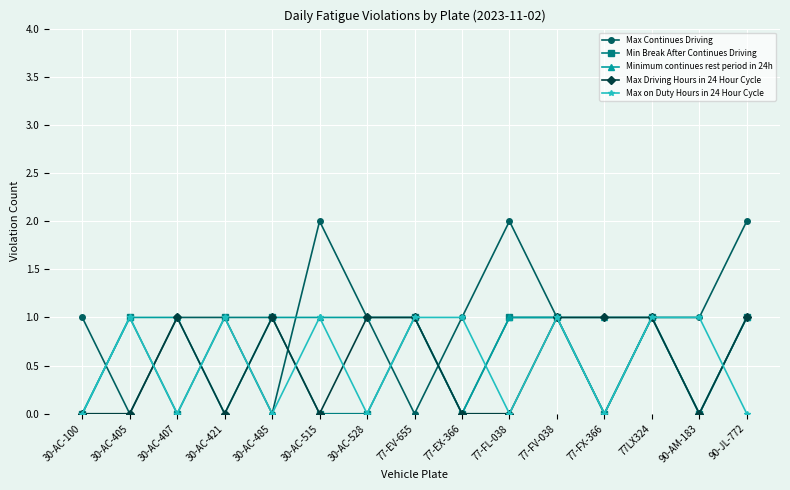

At which category does Max on Duty Hours in 24 Hour Cycle reach its first local peak?

30-AC-405